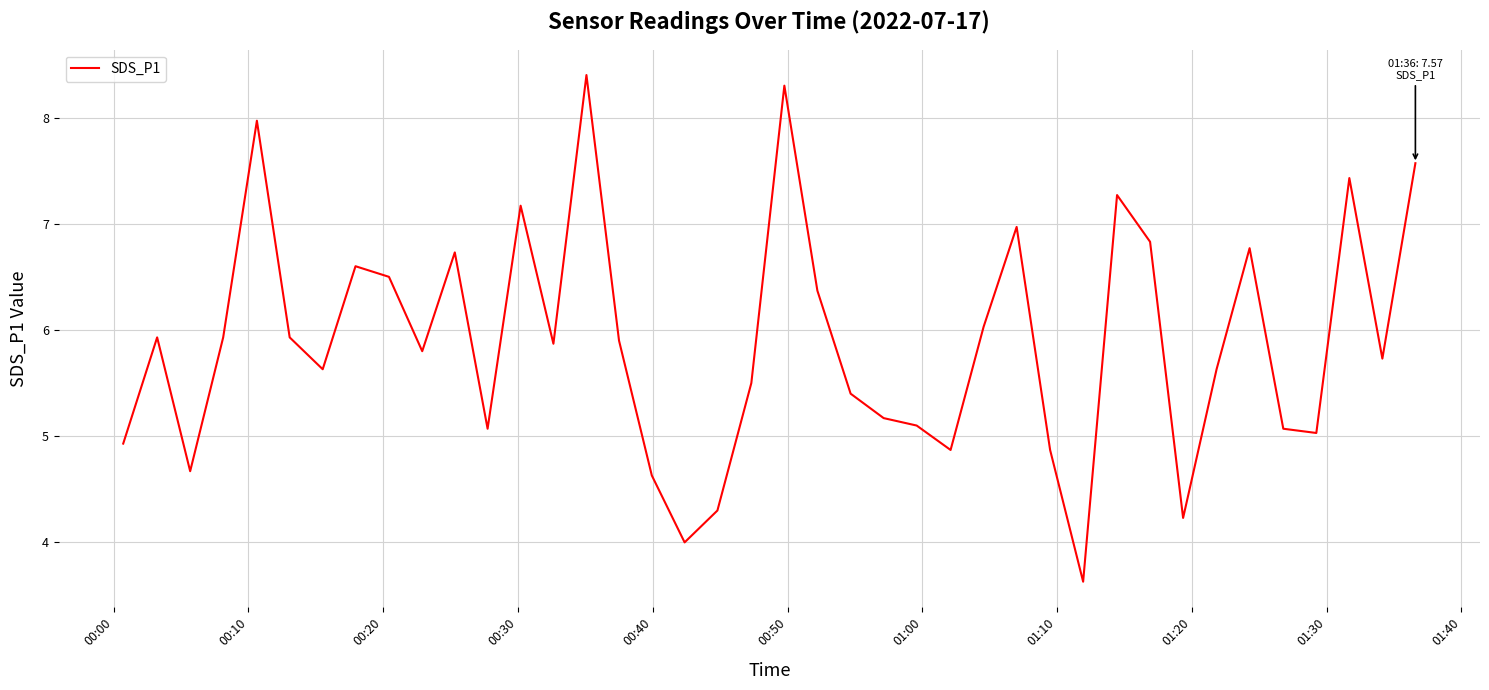

What is the difference between the maximum and minimum values?

4.8